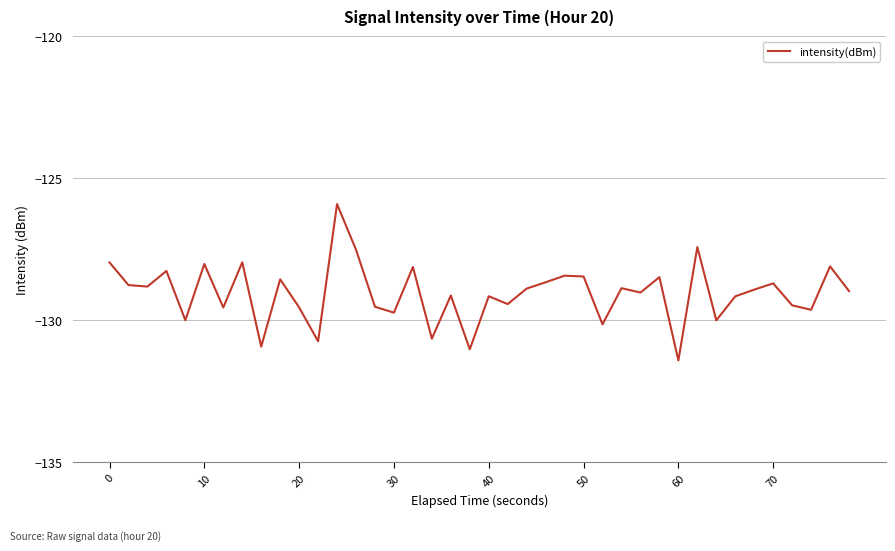

What is the smallest value displayed?

-131.4